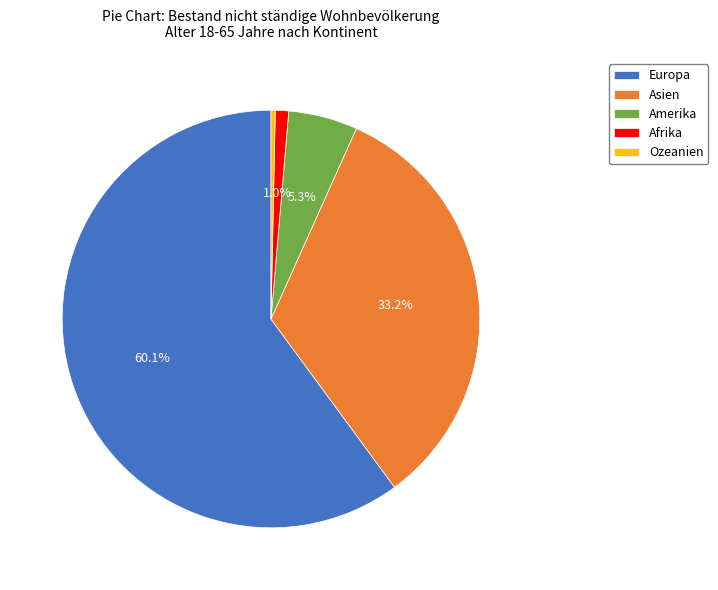

To the nearest percent, what percentage of the pie is Asien?

33%